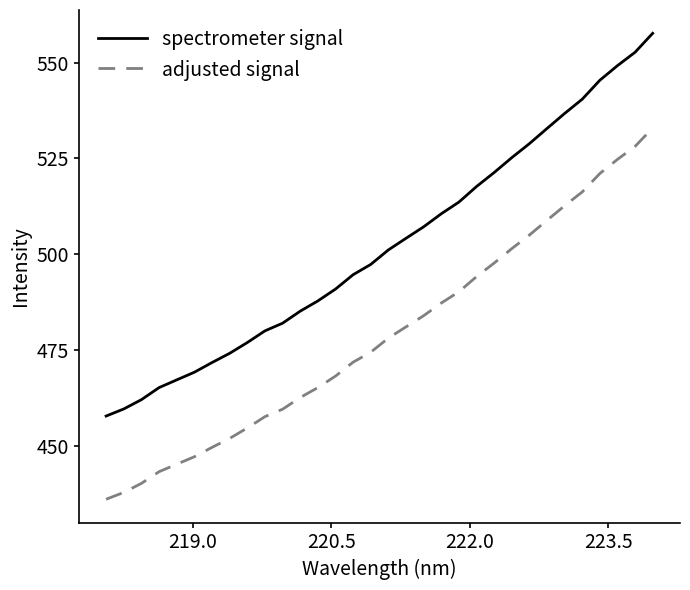

Which series has the largest range (max minus min)?

spectrometer signal